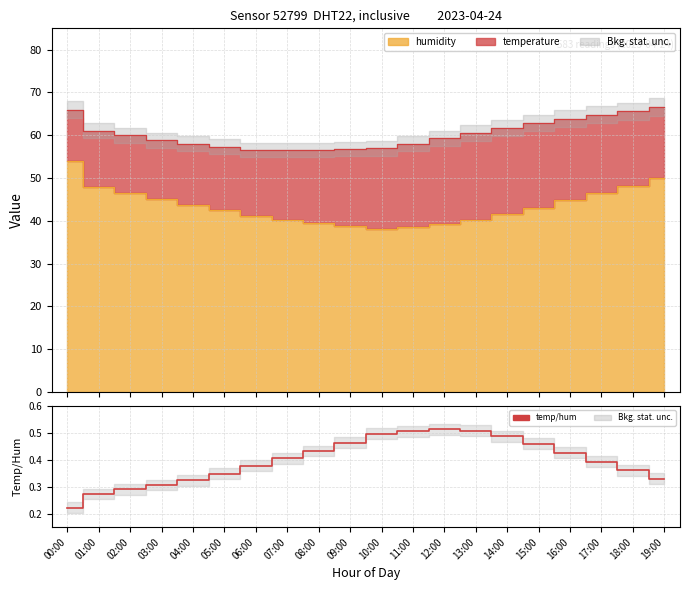

What value does the data have at 09:00?

0.5